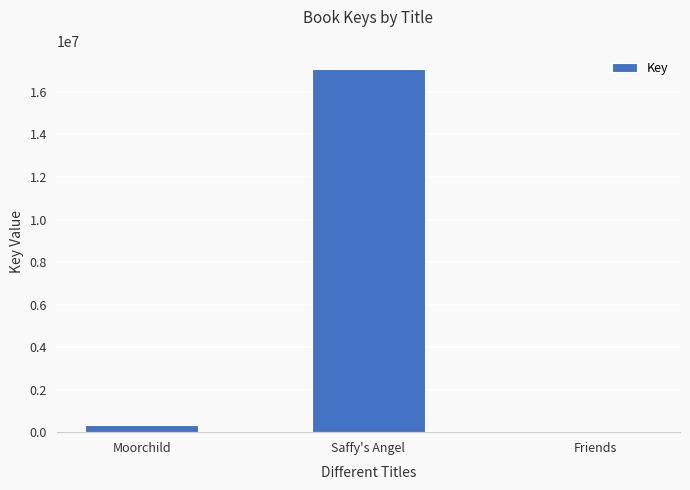

What is the change in value from Saffy's Angel to Friends?

-17067595